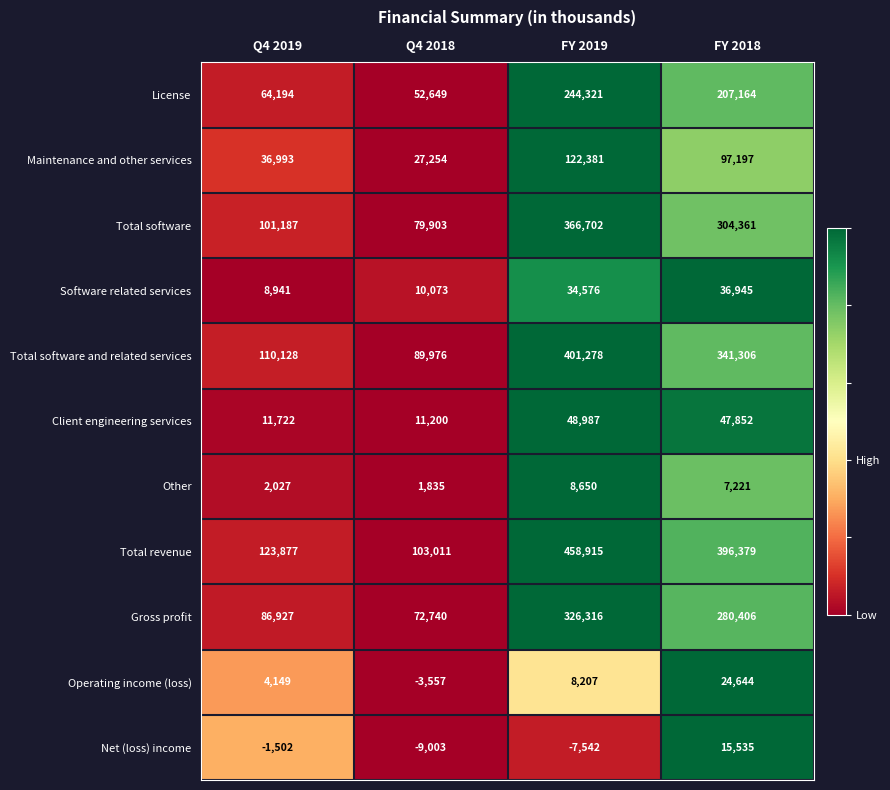

Which series has the widest spread of values?

Total revenue